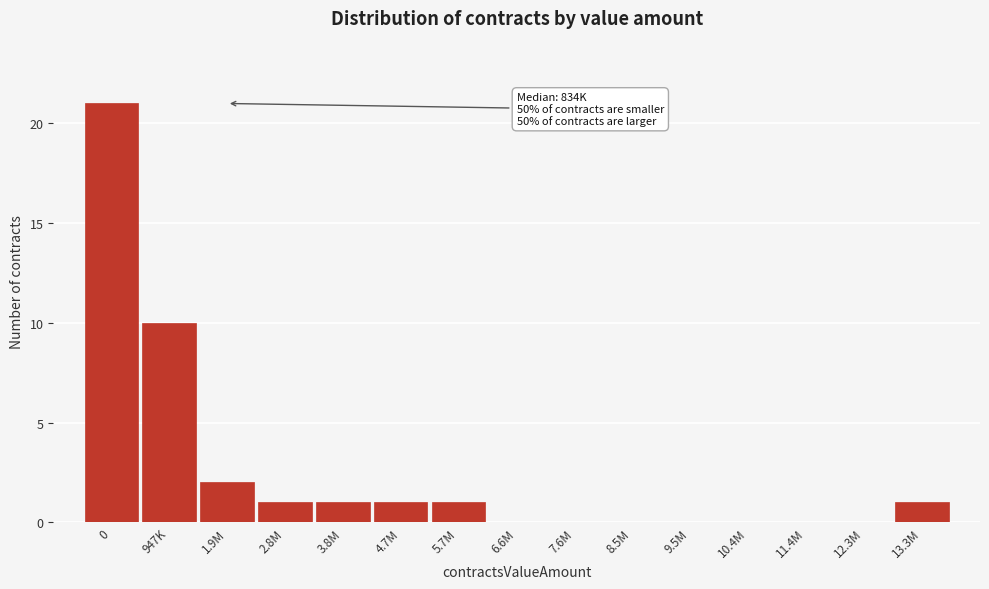

Reading right to left, list all the values displayed in this chart.

13.3M=1	12.3M=0	11.4M=0	10.4M=0	9.5M=0	8.5M=0	7.6M=0	6.6M=0	5.7M=1	4.7M=1	3.8M=1	2.8M=1	1.9M=2	947K=10	0=21